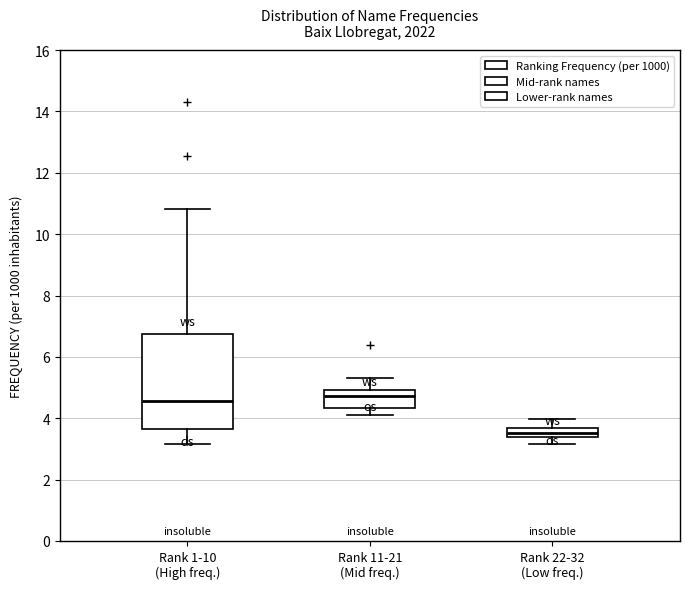

Where is the lower edge of the box for Rank 11-21 (Mid freq.) on the y-axis? The values are not printed on the chart, so give them approximately, as read against the axis.

4.4